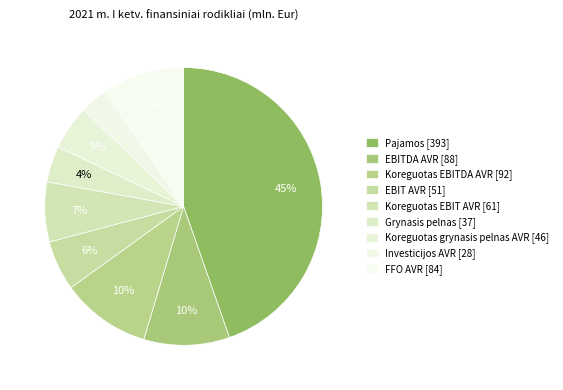

How many segments does this pie chart have?

9